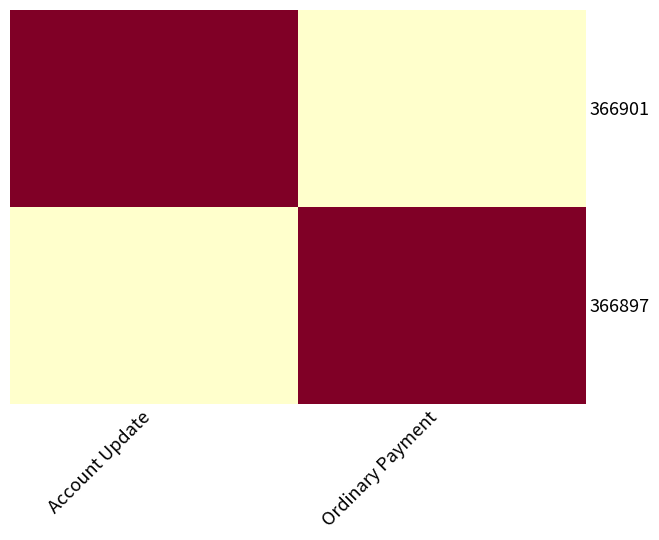

What is the total value across all series at Account Update?

1